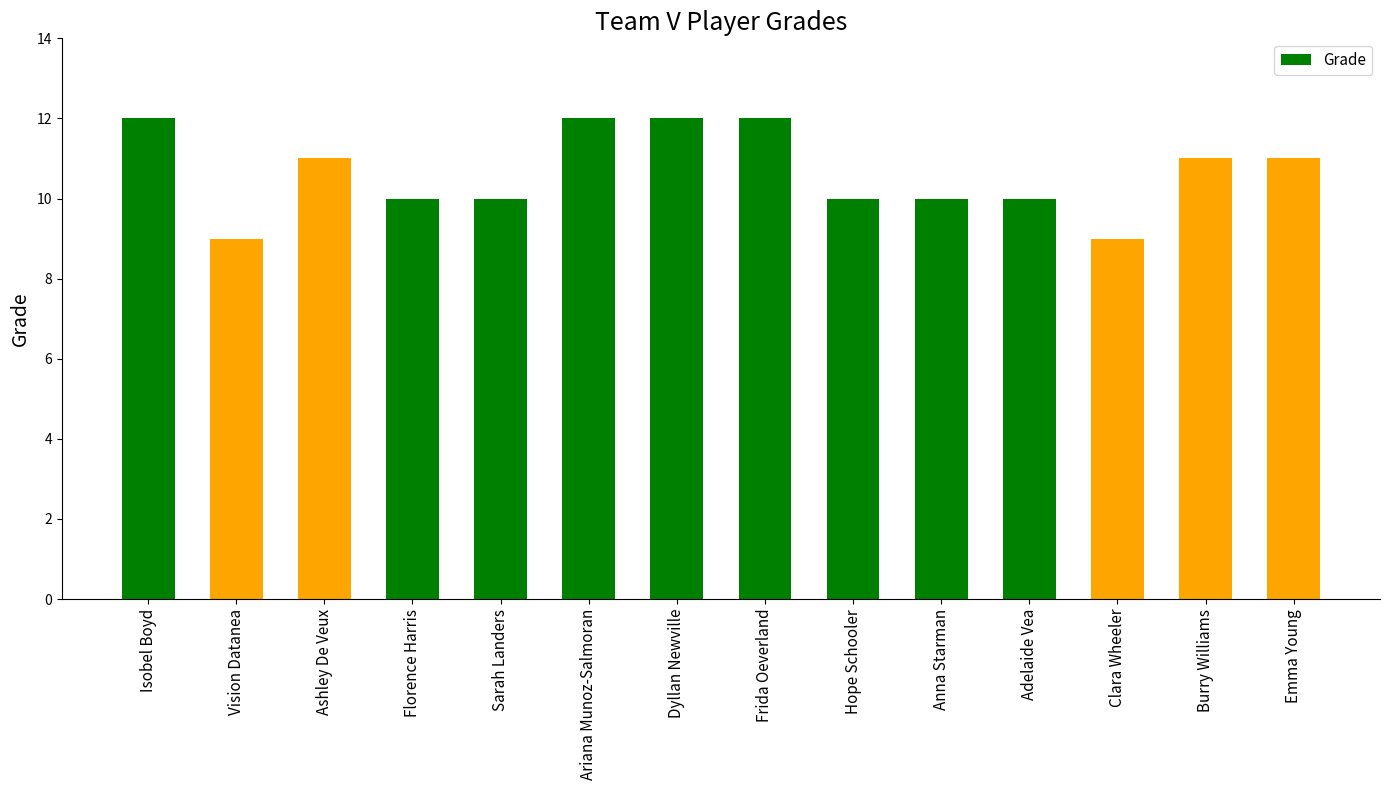

What is the approximate value at Frida Oeverland?

12